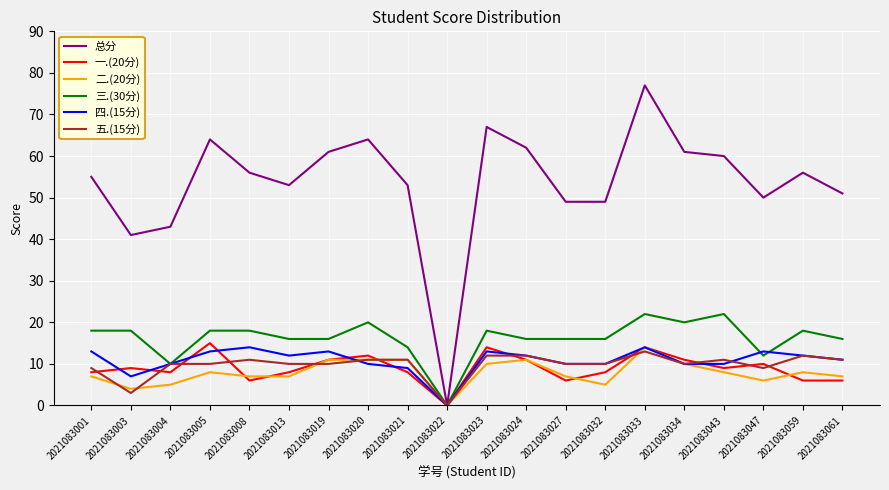

The 二.(20分) series shows 14 at 2021083033. True or false?

True